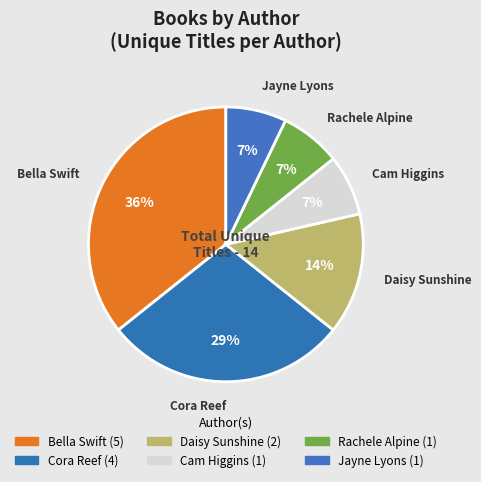

Count the number of slices in the pie.

6